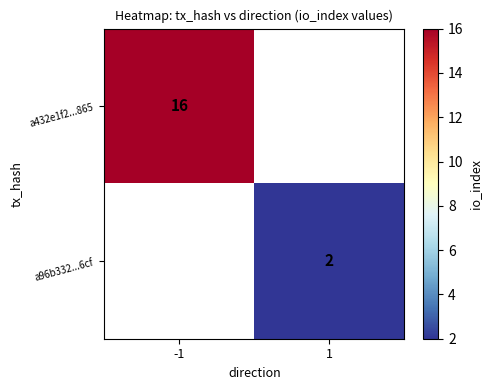

At which label does a96b332...6cf reach its peak?

-1